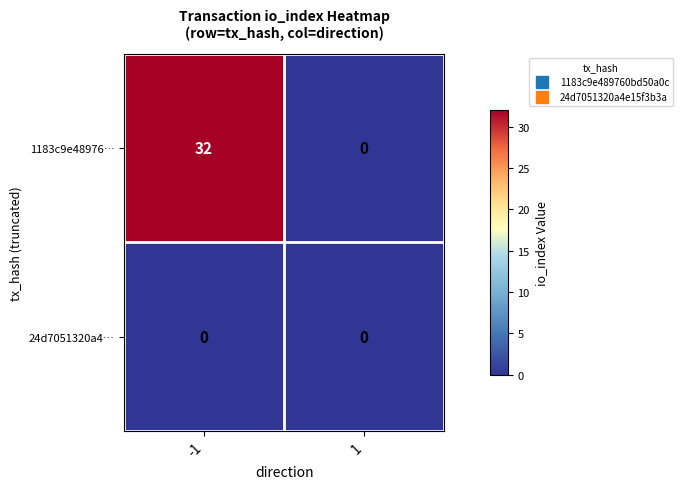

What is the average value of the 1183c9e48976… series?

16